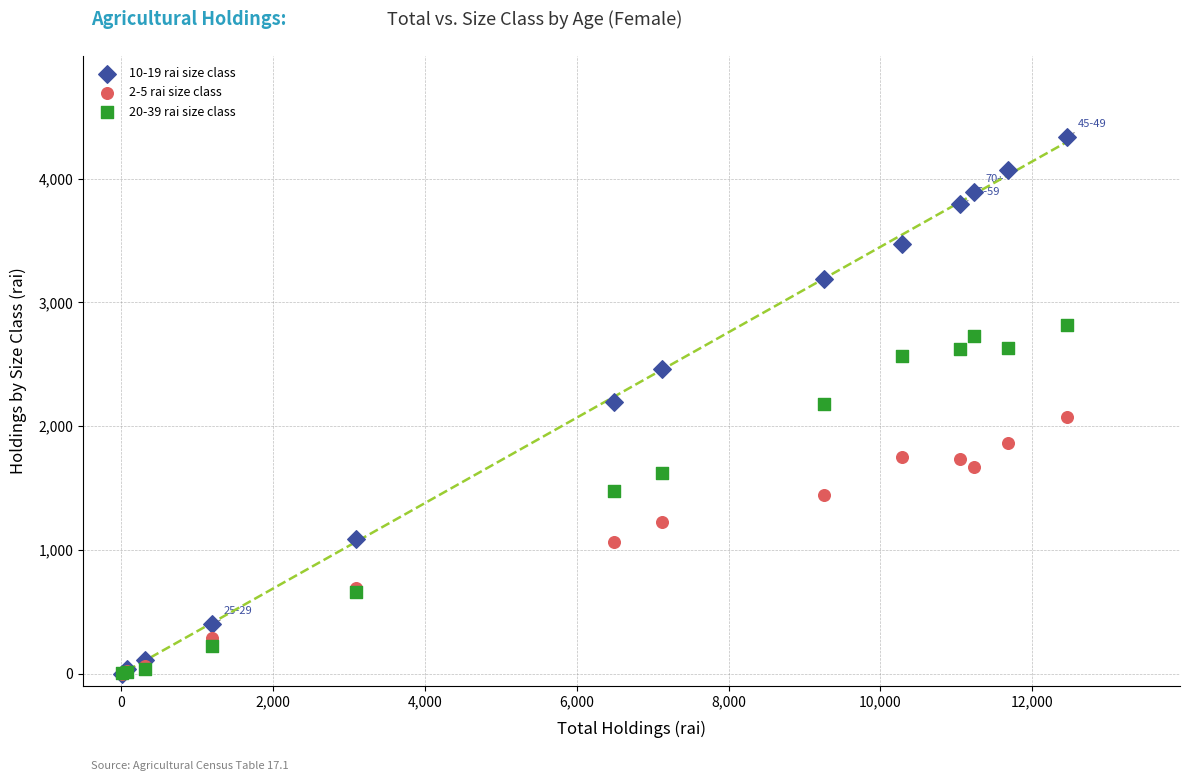

What are all the series names shown in the legend?

10-19 rai size class, 2-5 rai size class, 20-39 rai size class